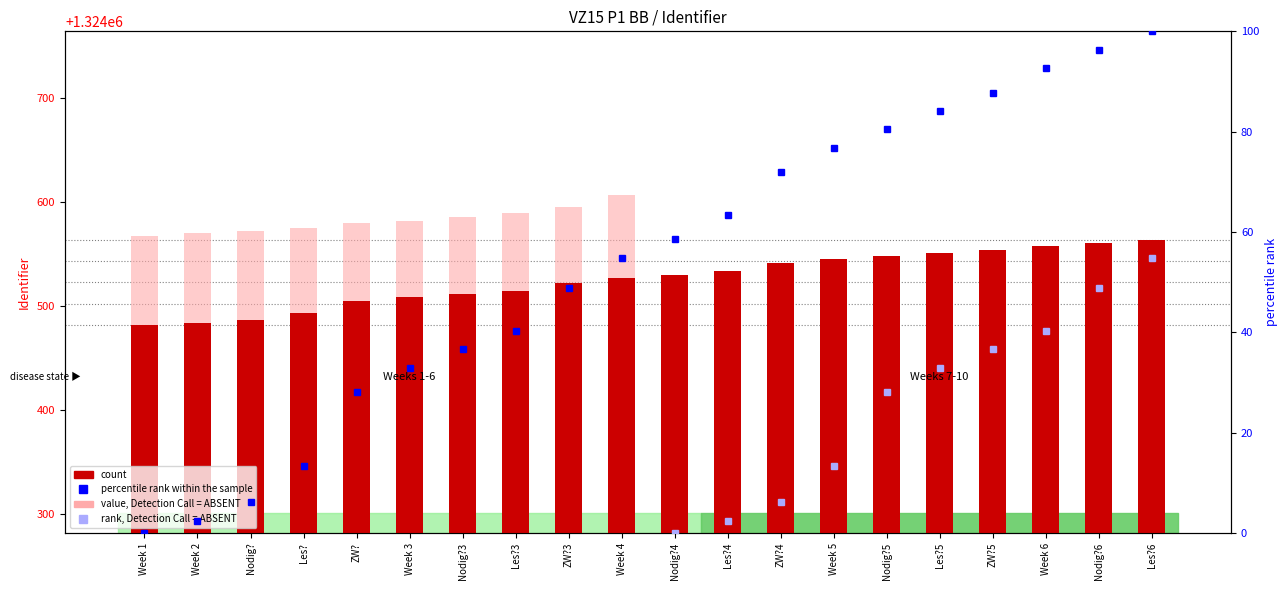

At which label is rank, Detection Call = ABSENT closest to 76?

Les?6